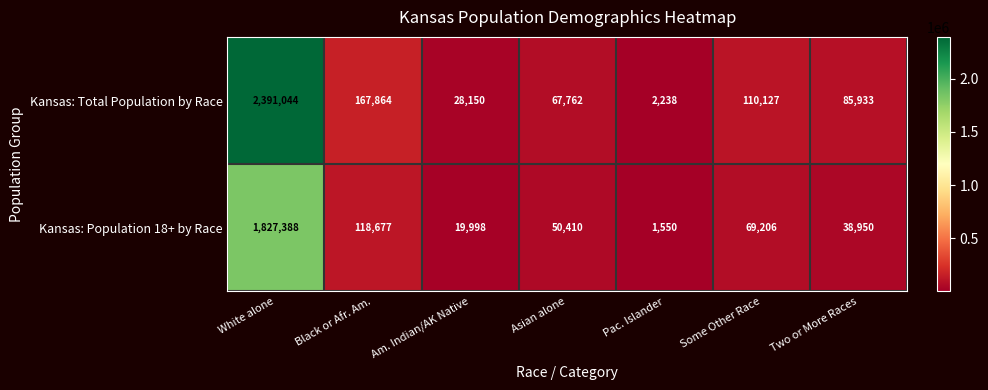

At Pac. Islander, list the series in order from smallest to largest.

Kansas: Population 18+ by Race, Kansas: Total Population by Race